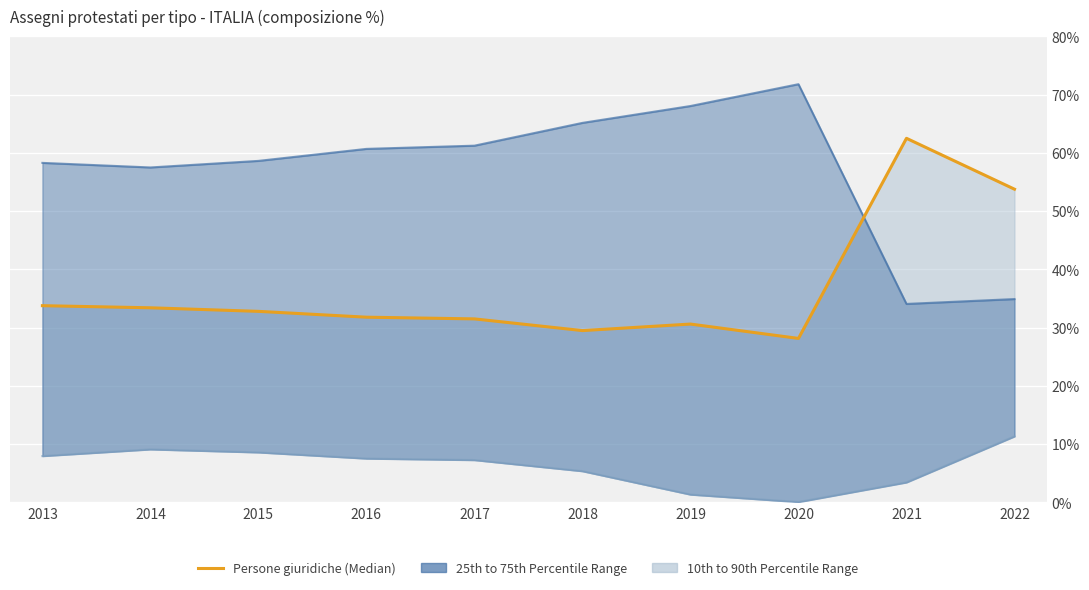

True or false: Non attribuibile and Median cross at least once.

False